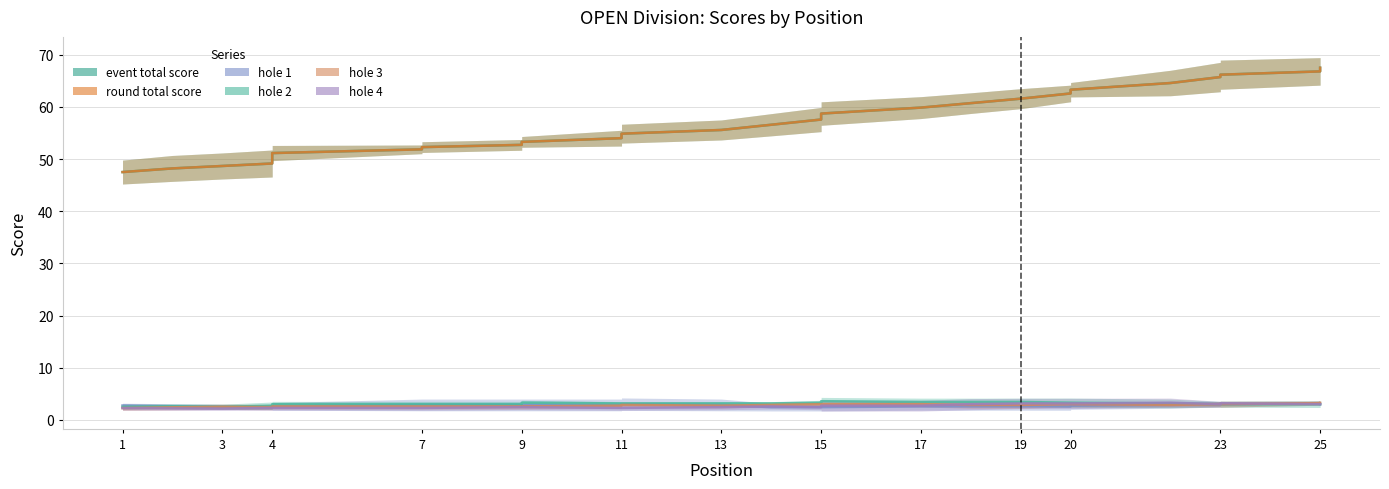

True or false: event_total_score and hole_2 intersect in this chart.

False